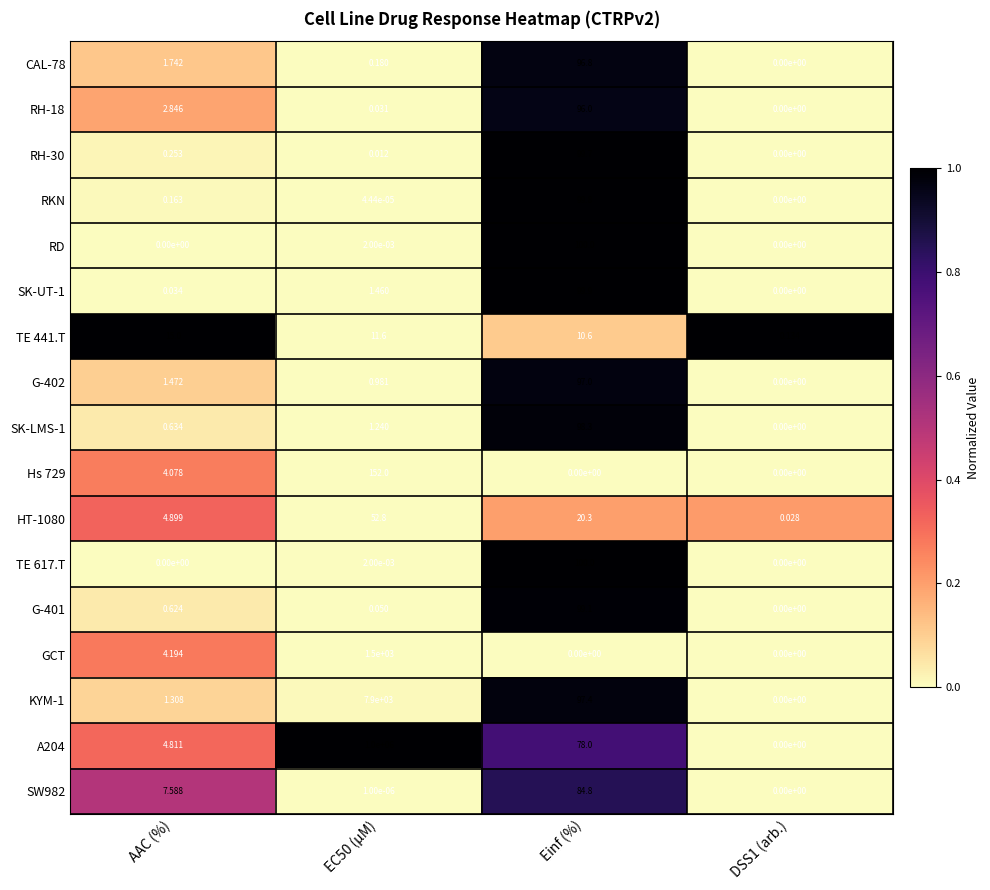

How many distinct data groups are displayed?

17